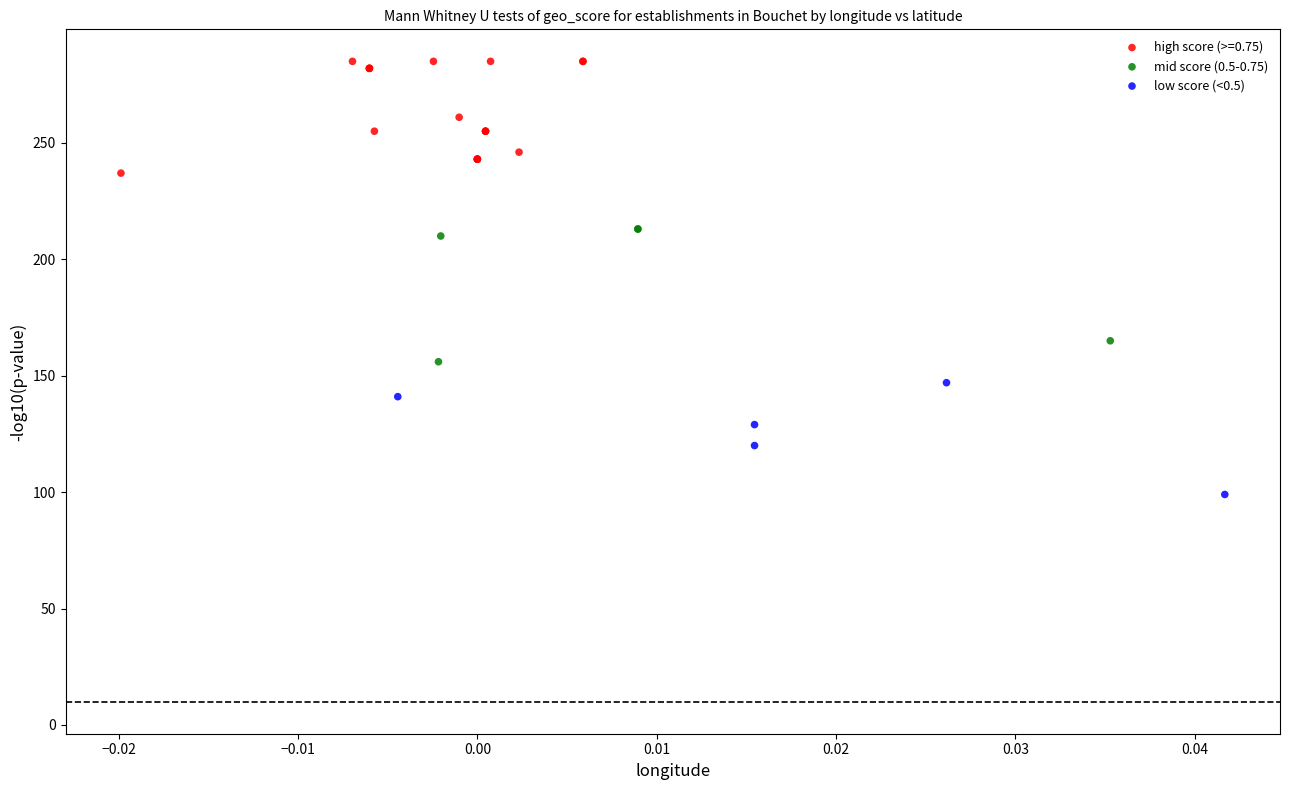

Which series contains the highest Y value?

high score (>=0.75)